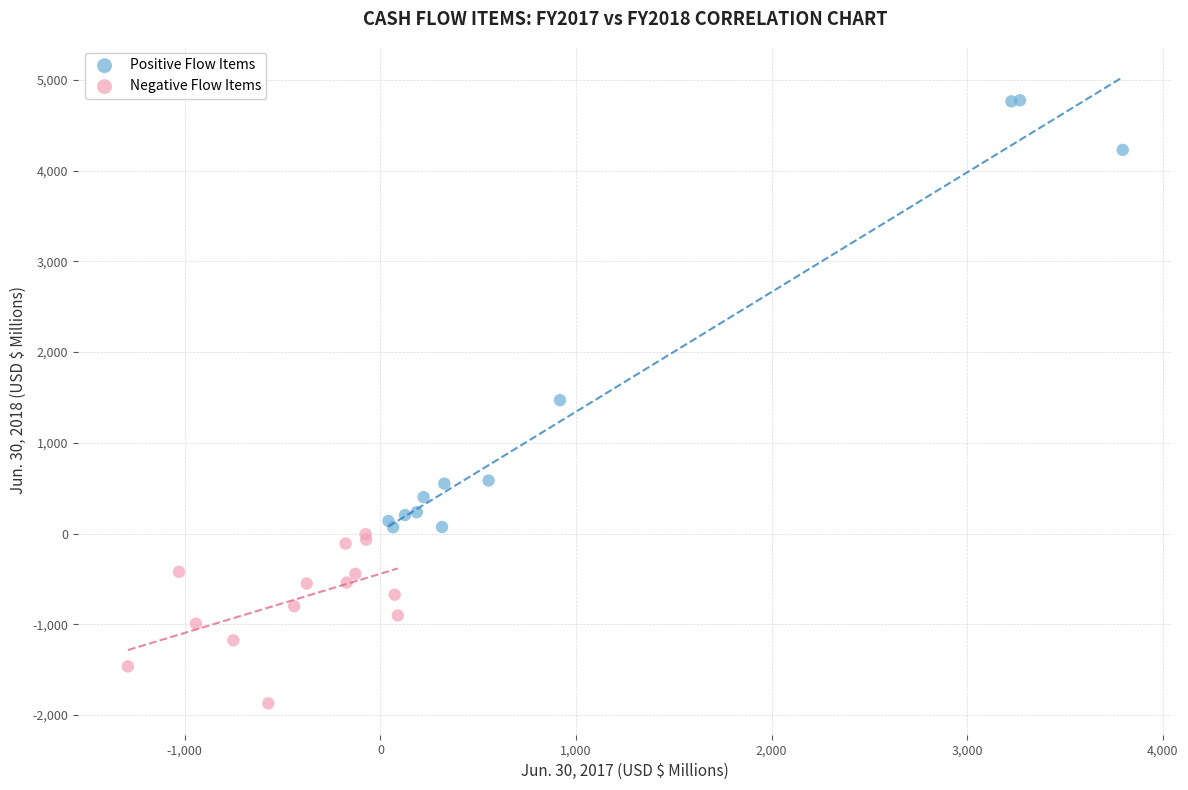

Which series contains the lowest Y value?

Negative Flow Items